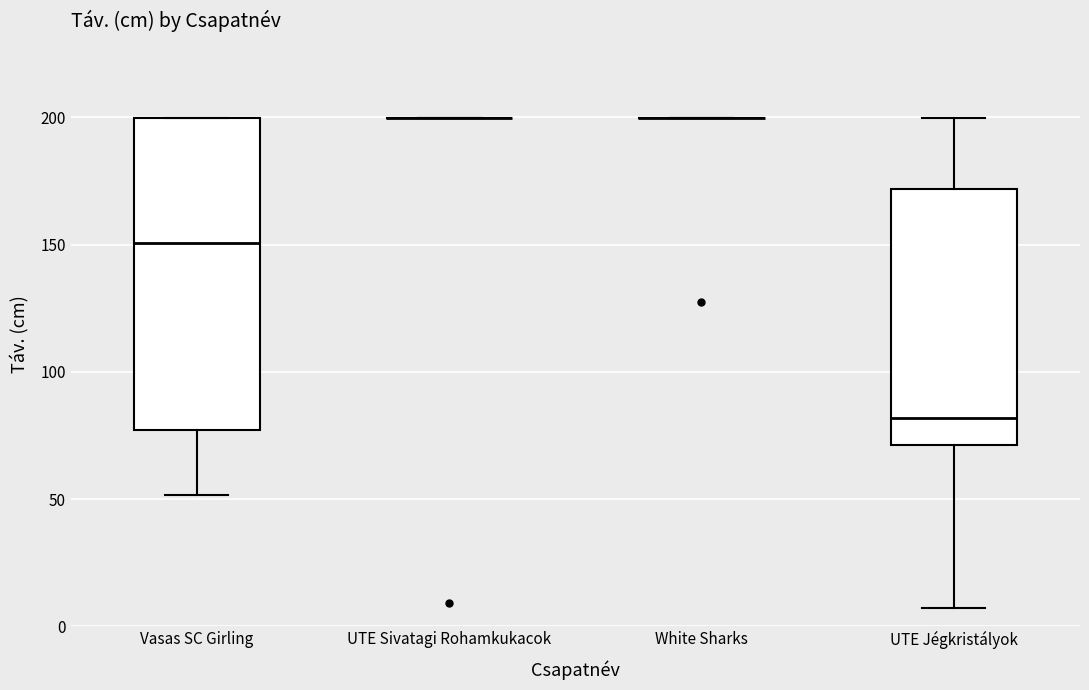

Reading left to right, read every box against the y-axis: the position of its median line, the range the box covers, and the ends of its whiskers. The values are not printed on the chart, so give them approximately, as read against the axis.

Vasas SC Girling: median 150, box 75 to 200, whiskers 50 to 200
UTE Sivatagi Rohamkukacok: box collapsed to a line at 200, whiskers 200 to 200
White Sharks: box collapsed to a line at 200, whiskers 200 to 200
UTE Jégkristályok: median 80, box 70 to 170, whiskers 5 to 200